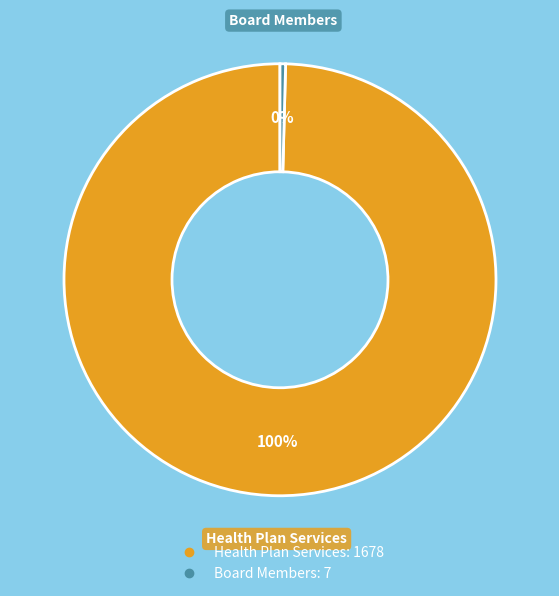

Which slice is the largest?

Health Plan Services